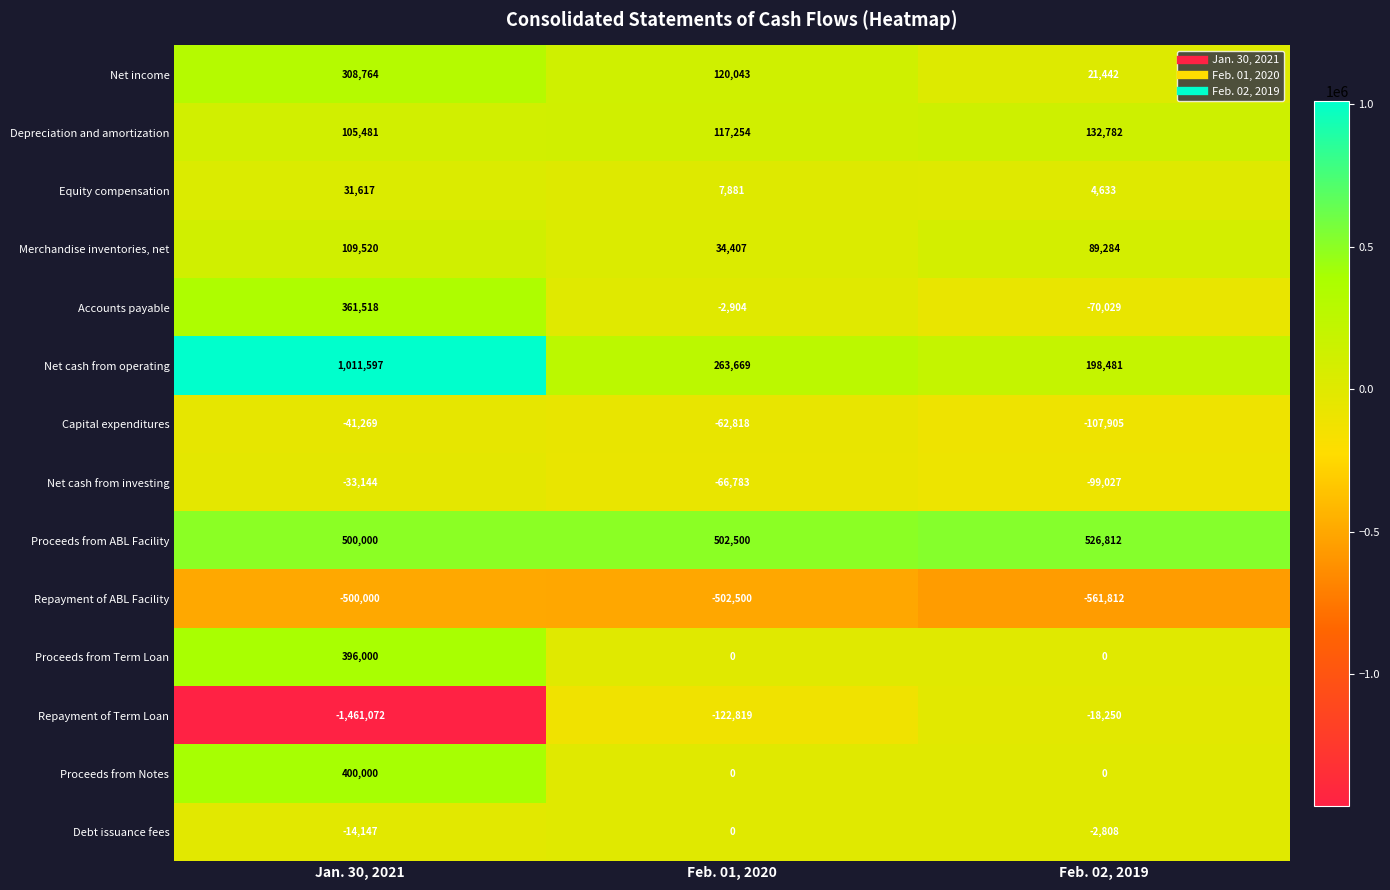

Rank the series at Jan. 30, 2021 from highest to lowest value.

Net cash from operating, Proceeds from ABL Facility, Proceeds from Notes, Proceeds from Term Loan, Accounts payable, Net income, Merchandise inventories, net, Depreciation and amortization, Equity compensation, Debt issuance fees, Net cash from investing, Capital expenditures, Repayment of ABL Facility, Repayment of Term Loan